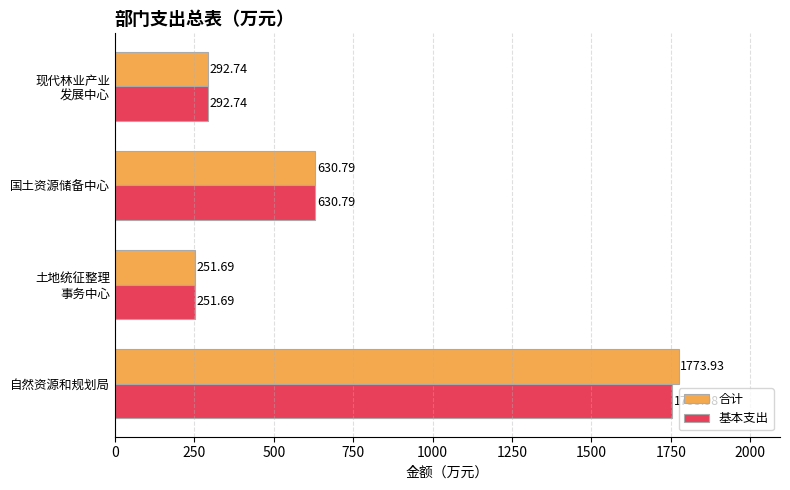

At how many categories does at least one series exceed 1345?

1